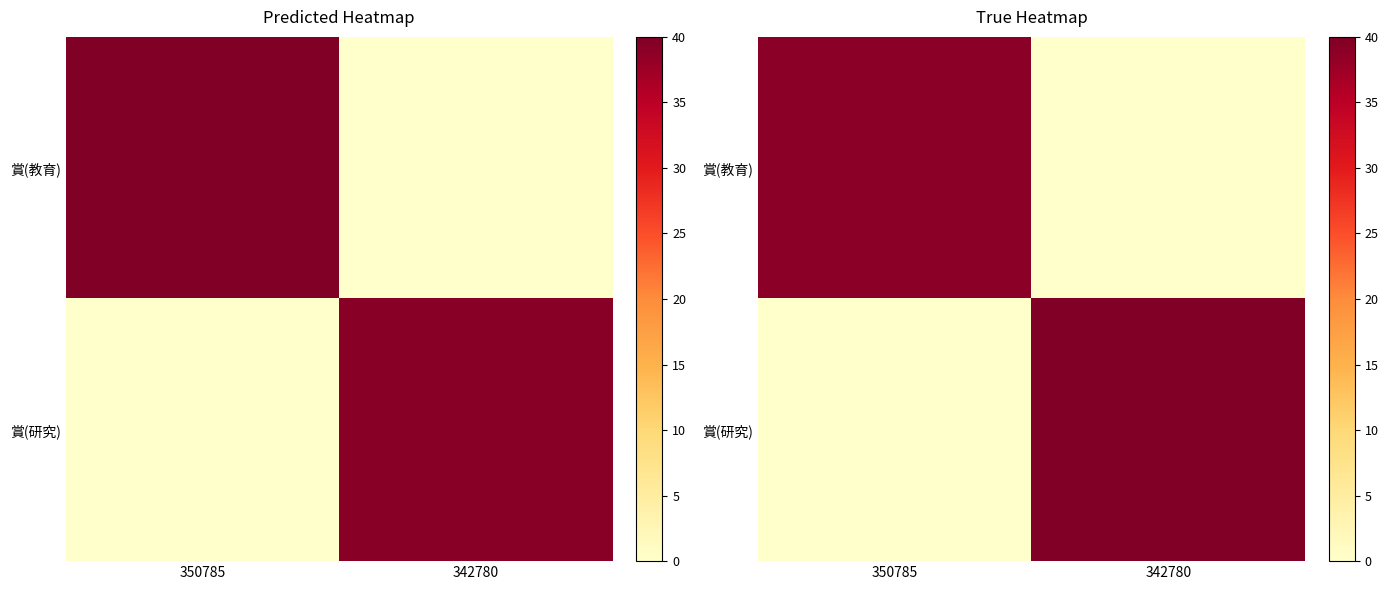

True or false: 賞(教育) has a value of 0.0 at 342780.

True